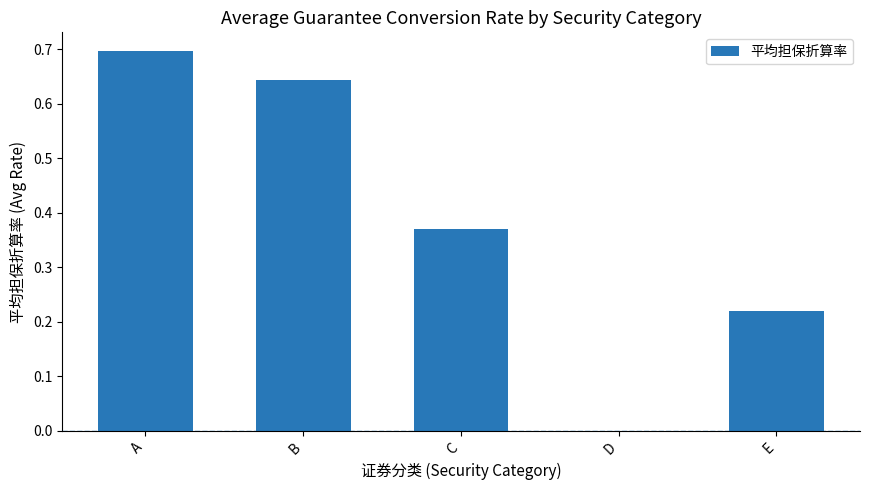

What is the sum of the values at D and A?

0.7